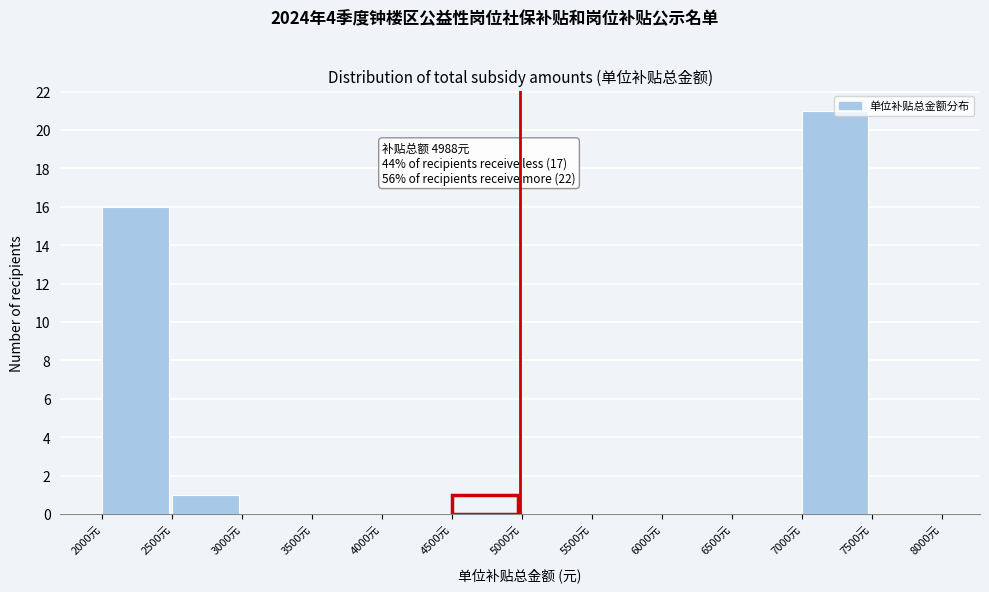

Which range on the x-axis has the tallest bar?

7000 to 7500